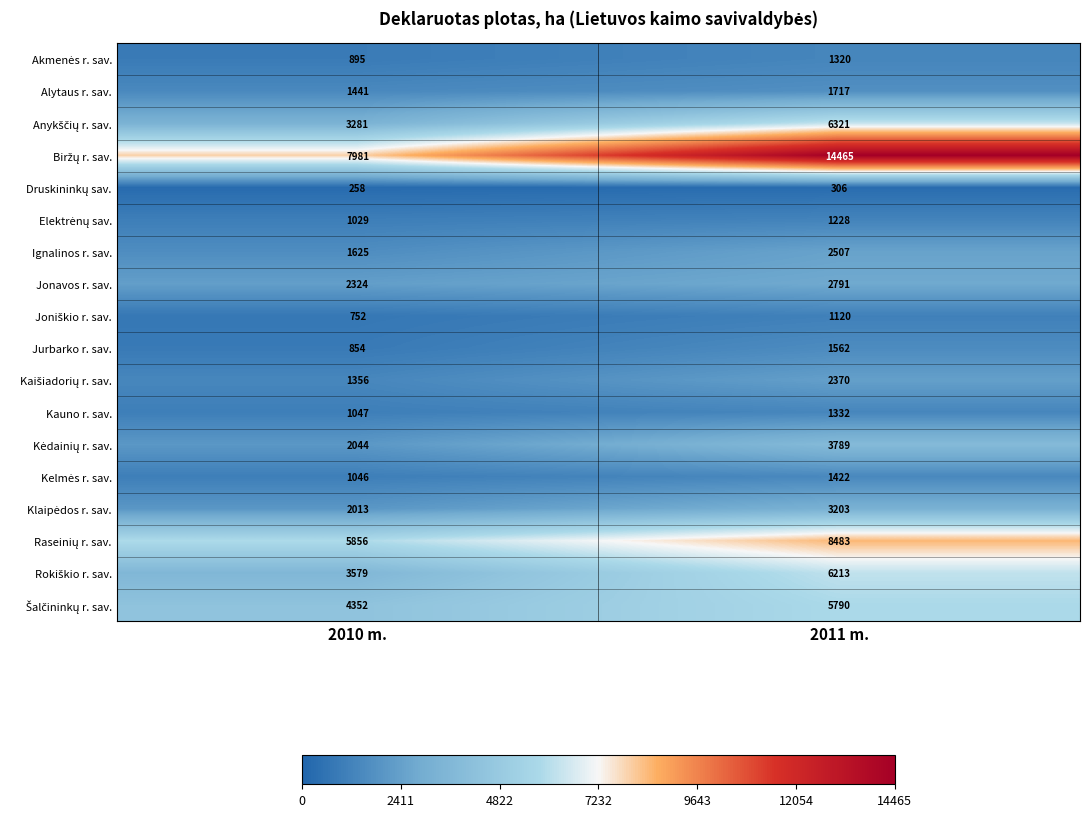

At which category is the sum across all series the highest?

2011 m.